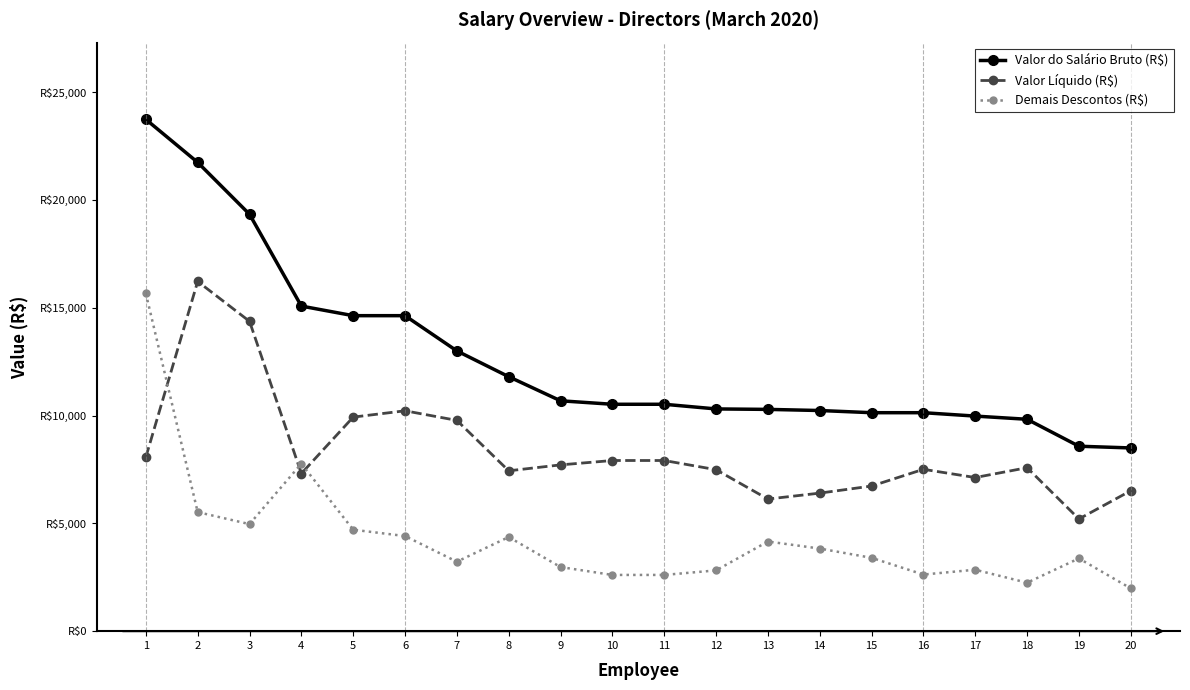

Does the chart have visible grid lines?

No